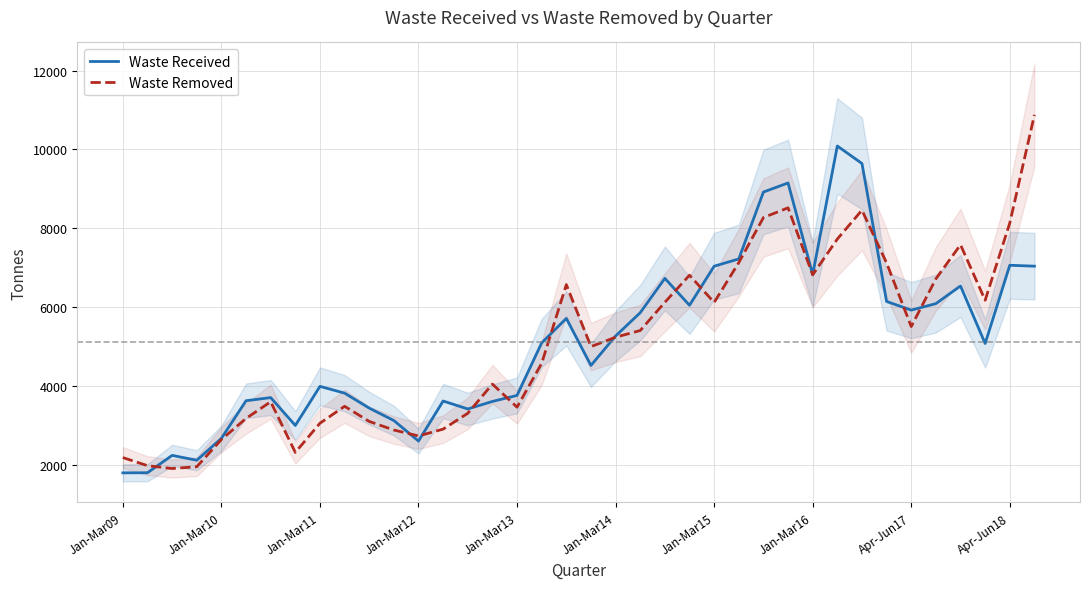

What is the difference between the highest and lowest values at 27?

630.2